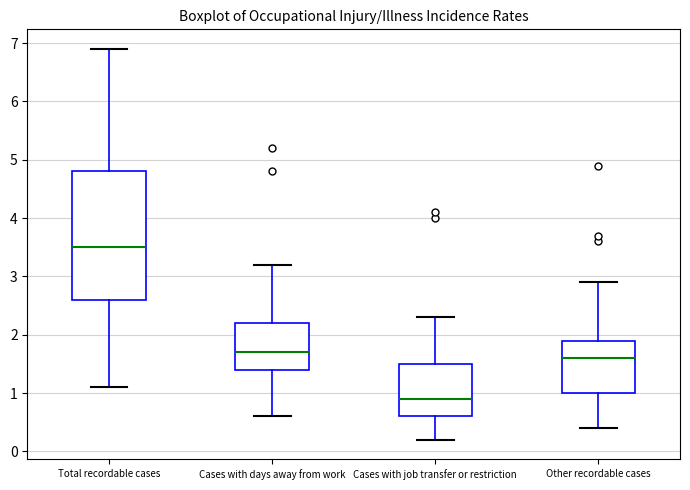

Reading left to right, read every box against the y-axis: the position of its median line, the range the box covers, and the ends of its whiskers. The values are not printed on the chart, so give them approximately, as read against the axis.

Total recordable cases: median 3.5, box 2.6 to 4.8, whiskers 1.1 to 6.9
Cases with days away from work: median 1.7, box 1.4 to 2.2, whiskers 0.6 to 3.2
Cases with job transfer or restriction: median 0.9, box 0.6 to 1.5, whiskers 0.2 to 2.3
Other recordable cases: median 1.6, box 1.0 to 1.9, whiskers 0.4 to 2.9